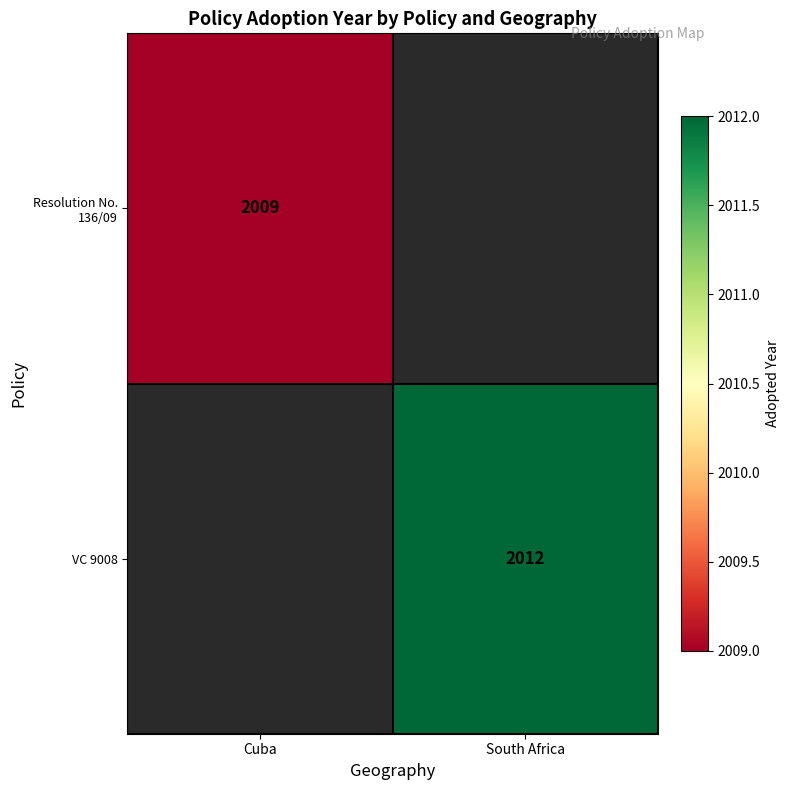

The value of VC 9008 at South Africa is 3028. True or false?

False